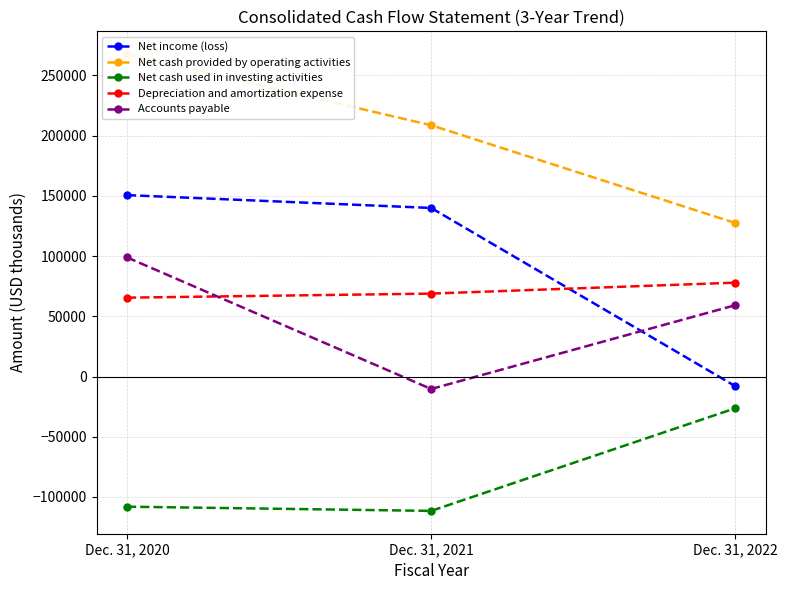

What is the sum of the Net cash provided by operating activities values at Dec. 31, 2021 and Dec. 31, 2022?

335961